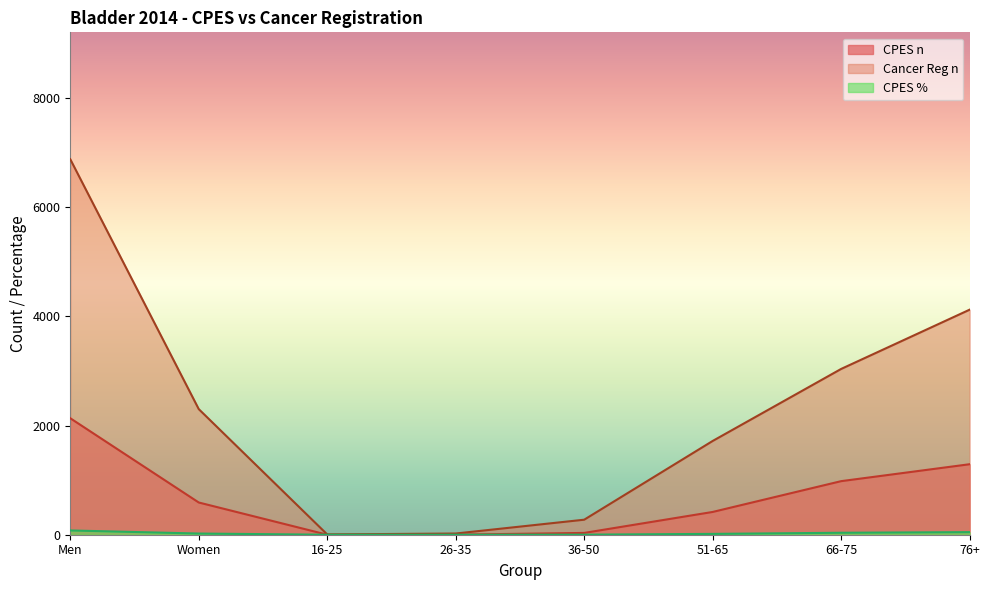

What position from the left is 76+?

8